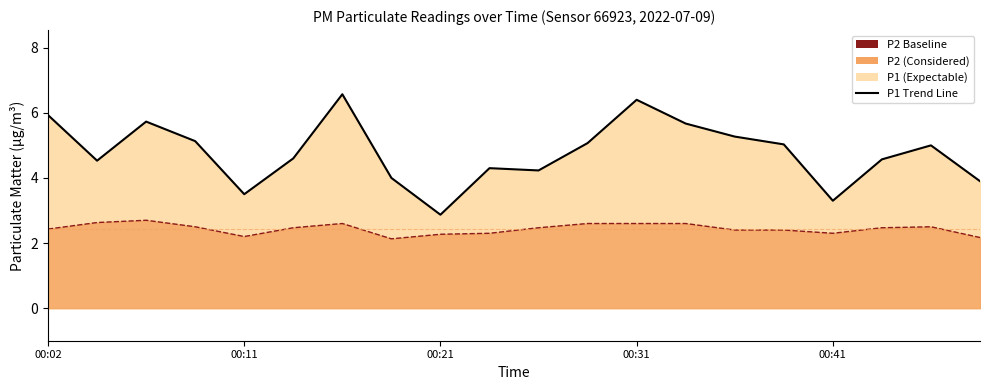

How many interior local peaks does the P1 Trend Line series have?

5